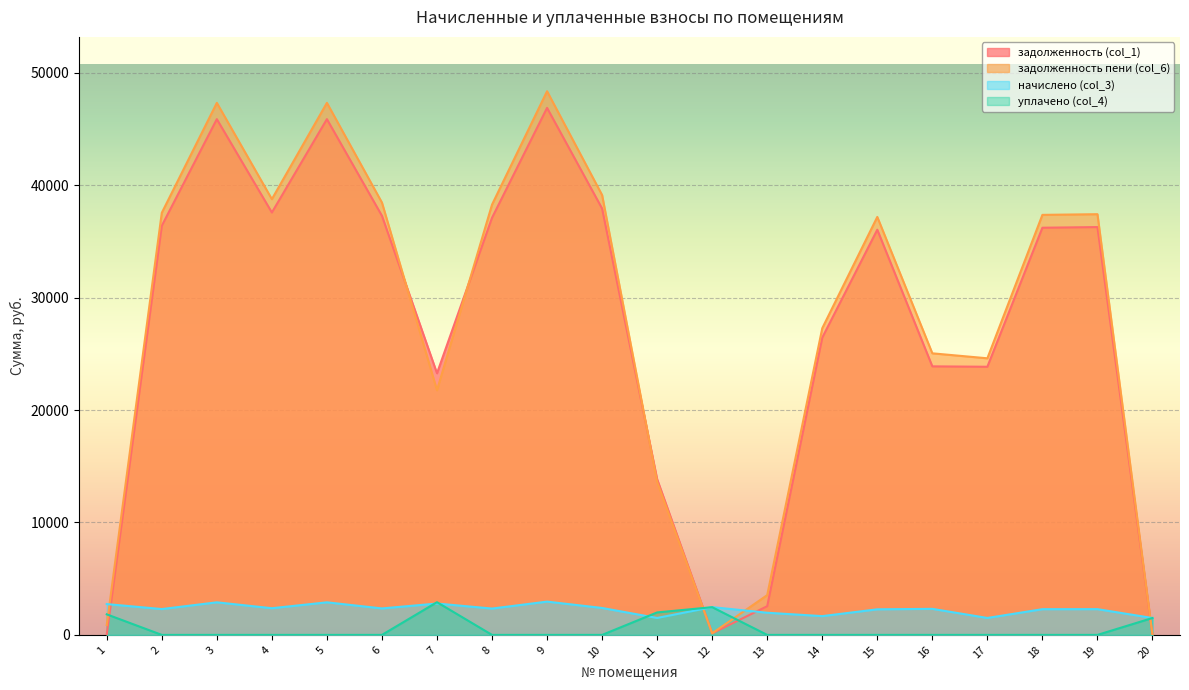

Is the value of уплачено (col_4) at 18 greater than the value of начислено (col_3) at 14?

No